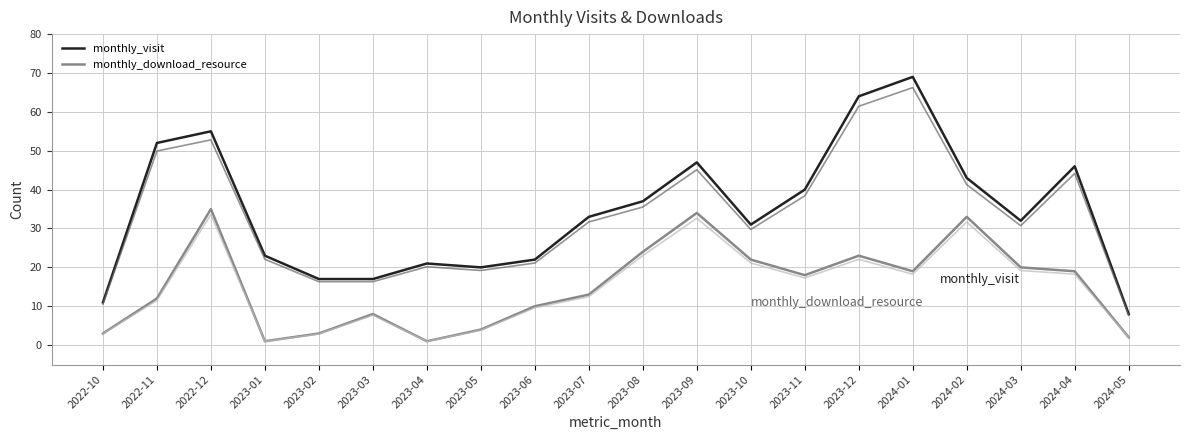

Rank the series at 2023-12 from lowest to highest value.

monthly_download_resource, monthly_visit